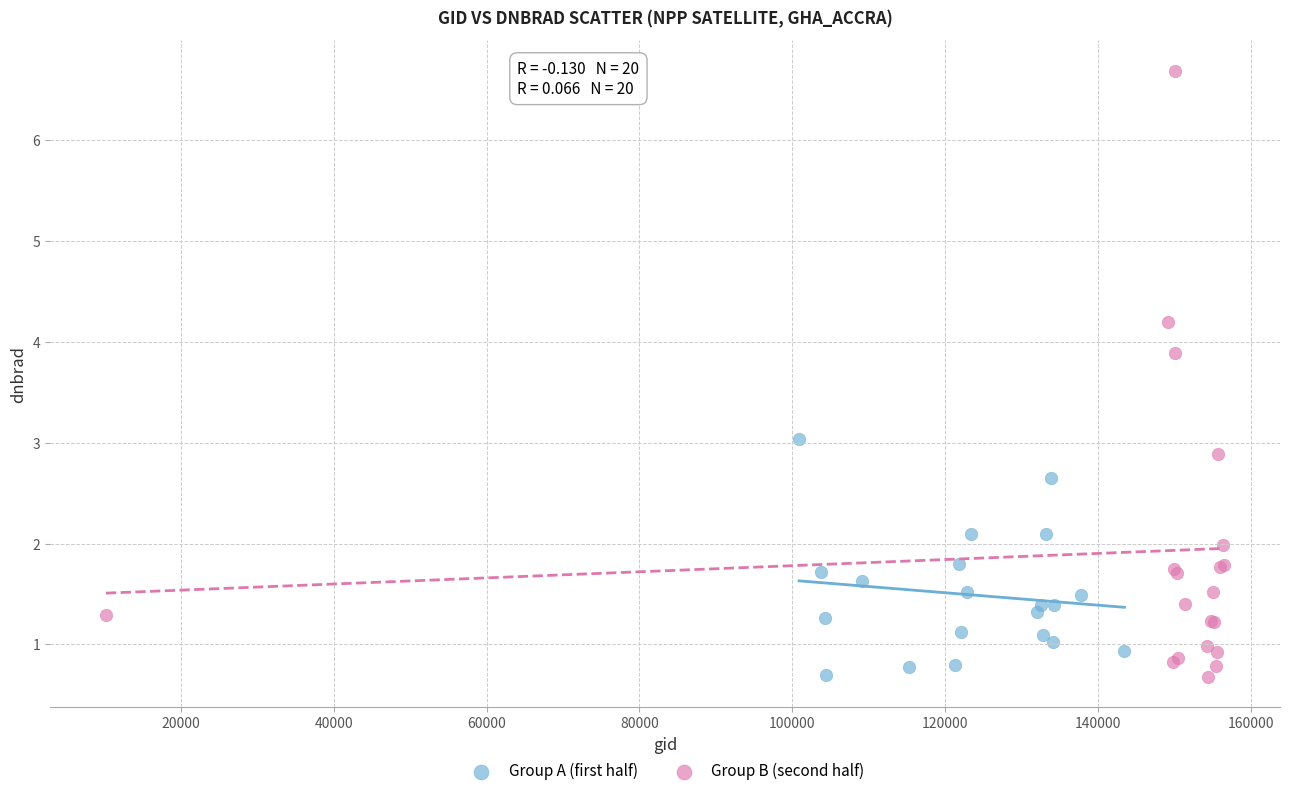

Which series reaches the maximum Y coordinate?

Group B (second half)